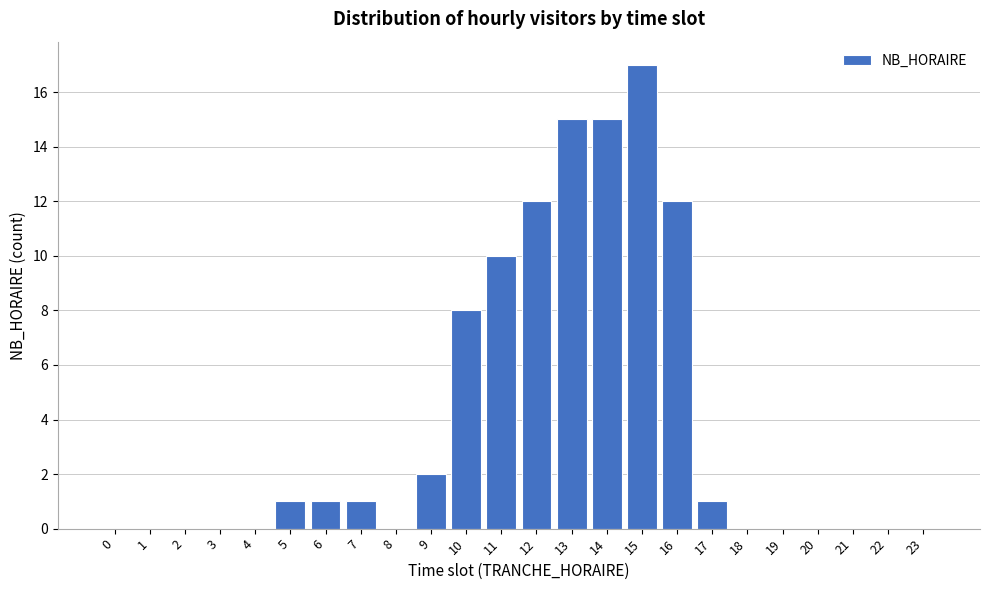

Reading left to right, transcribe all the data shown in this chart.

0=0	1=0	2=0	3=0	4=0	5=1	6=1	7=1	8=0	9=2	10=8	11=10	12=12	13=15	14=15	15=17	16=12	17=1	18=0	19=0	20=0	21=0	22=0	23=0